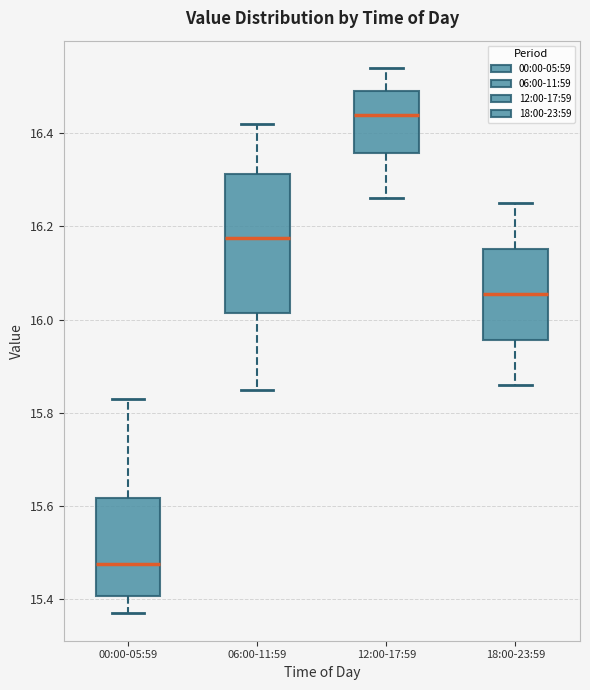

Comparing the boxes themselves (not the whiskers), which one is the tallest?

06:00-11:59